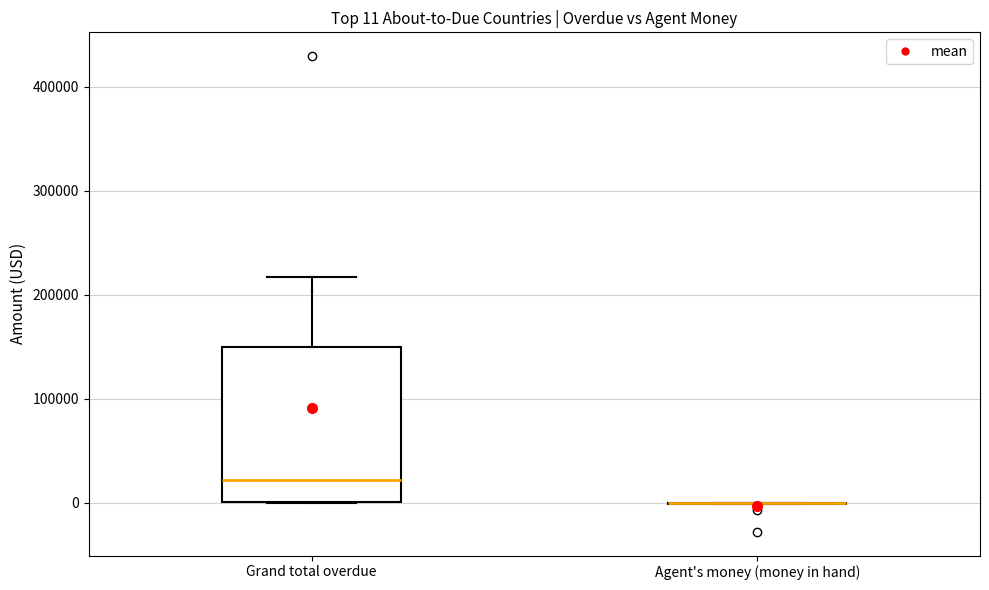

Which box is the tallest, from its lower edge to its upper edge?

Grand total overdue